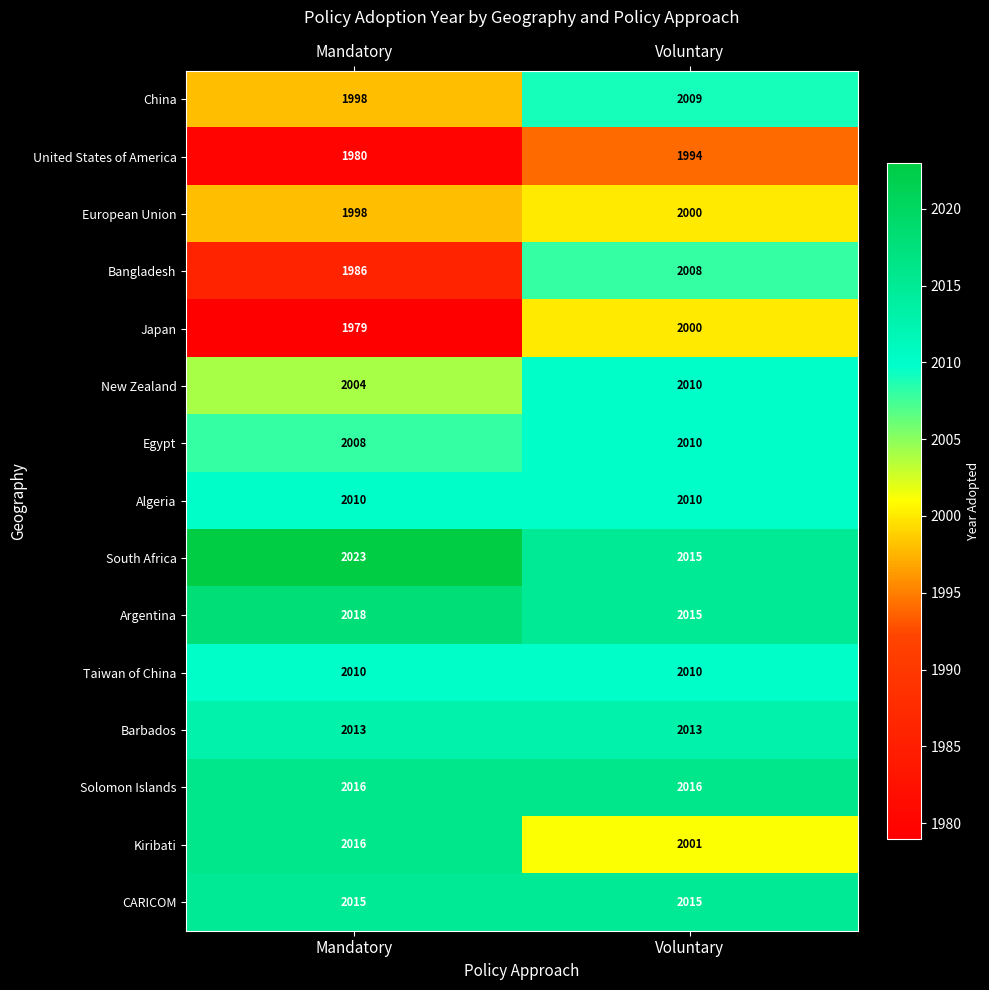

What is the difference between the Kiribati values at Mandatory and Voluntary?

15